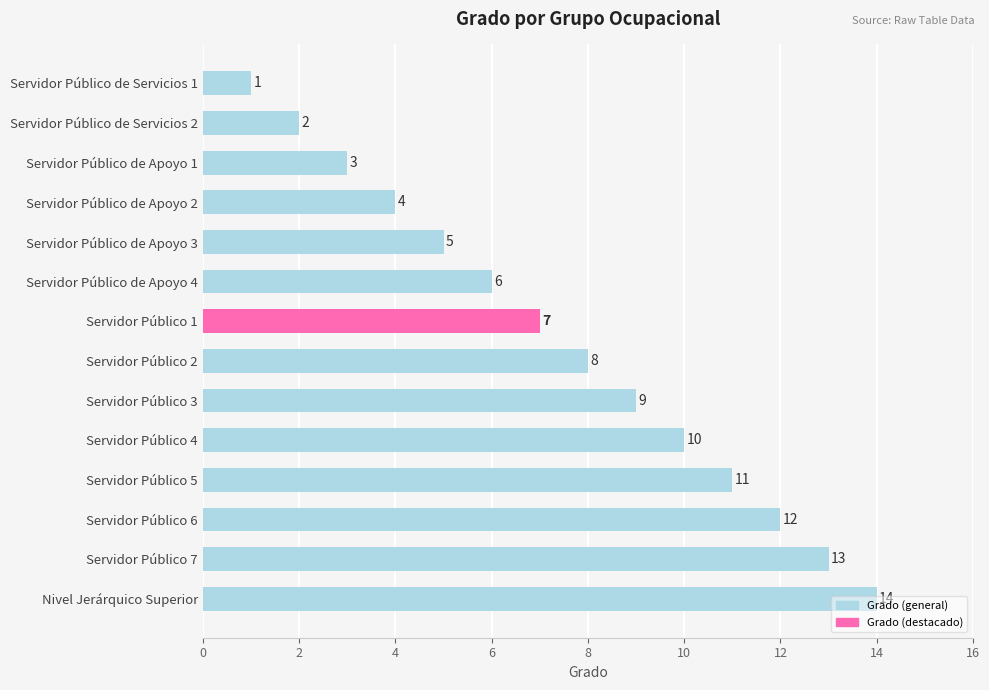

What is the difference between the maximum and minimum values?

13